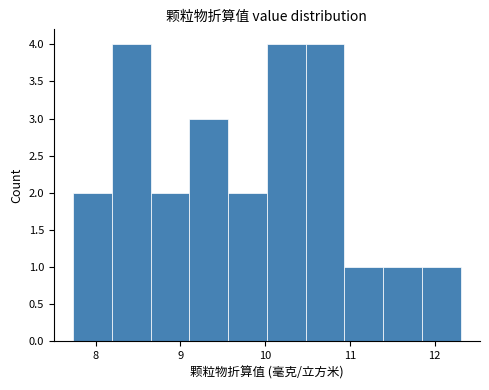

Reading left to right, list every bar in this chart as the range it spans on the x-axis followed by its height. Neither the bar edges nor the heights are printed on the chart, so give them approximately, as read against the axes.

7.7 to 8.2: 2
8.2 to 8.6: 4
8.6 to 9.1: 2
9.1 to 9.6: 3
9.6 to 10.0: 2
10.0 to 10.5: 4
10.5 to 10.9: 4
10.9 to 11.4: 1
11.4 to 11.8: 1
11.8 to 12.3: 1